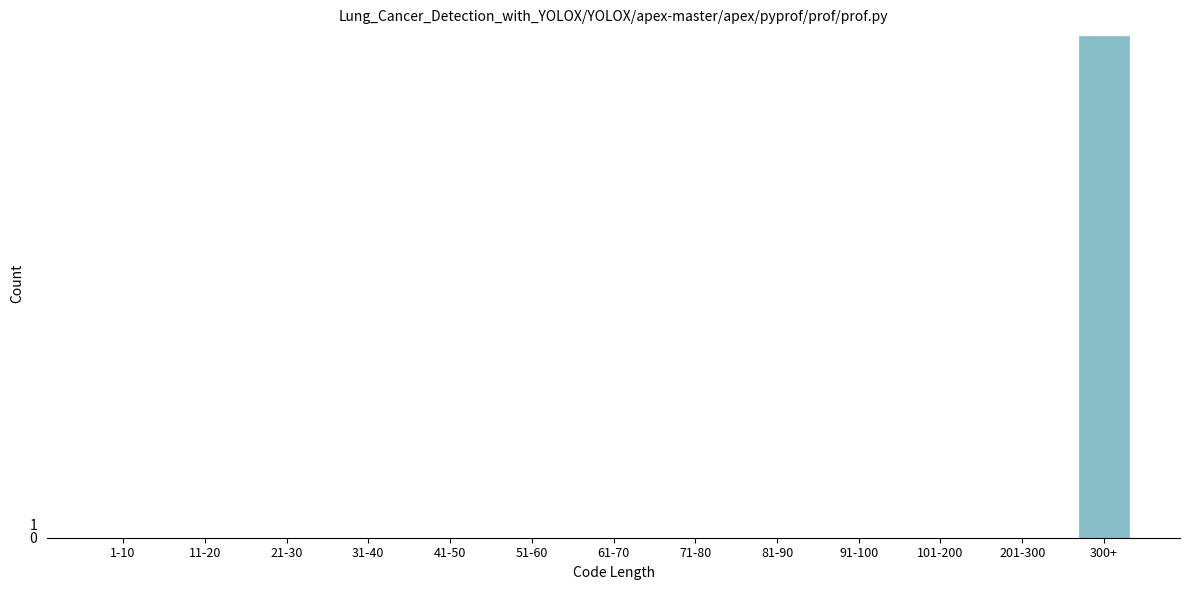

Reading left to right, extract all data points from this chart.

1-10=0	11-20=0	21-30=0	31-40=0	41-50=0	51-60=0	61-70=0	71-80=0	81-90=0	91-100=0	101-200=0	201-300=0	300+=38